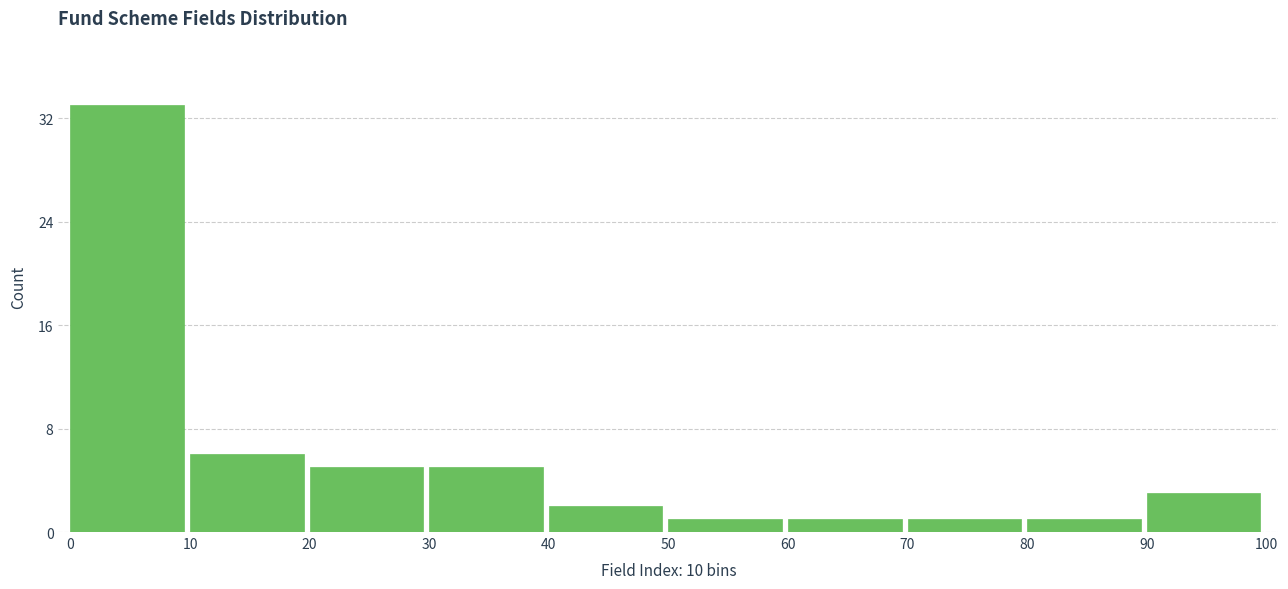

Reading left to right, list all the values displayed in this chart.

33	6	5	5	2	1	1	1	1	3